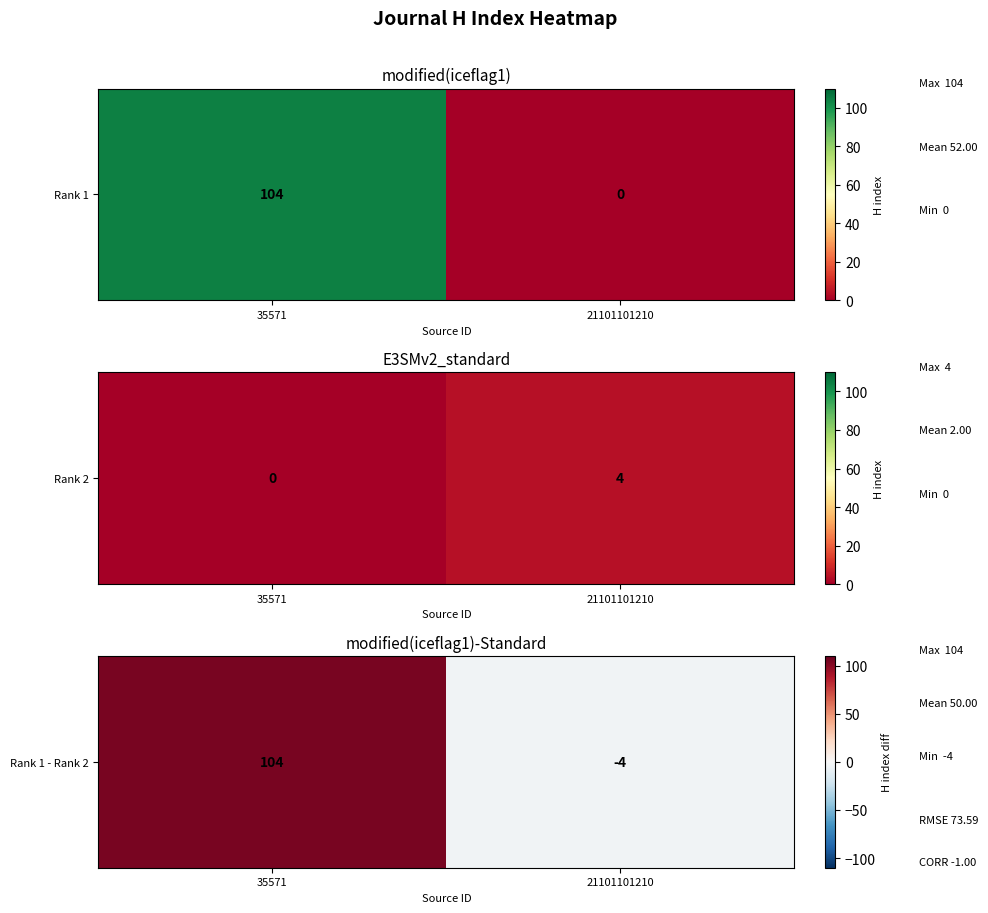

How many values are between -4 and 104?

2